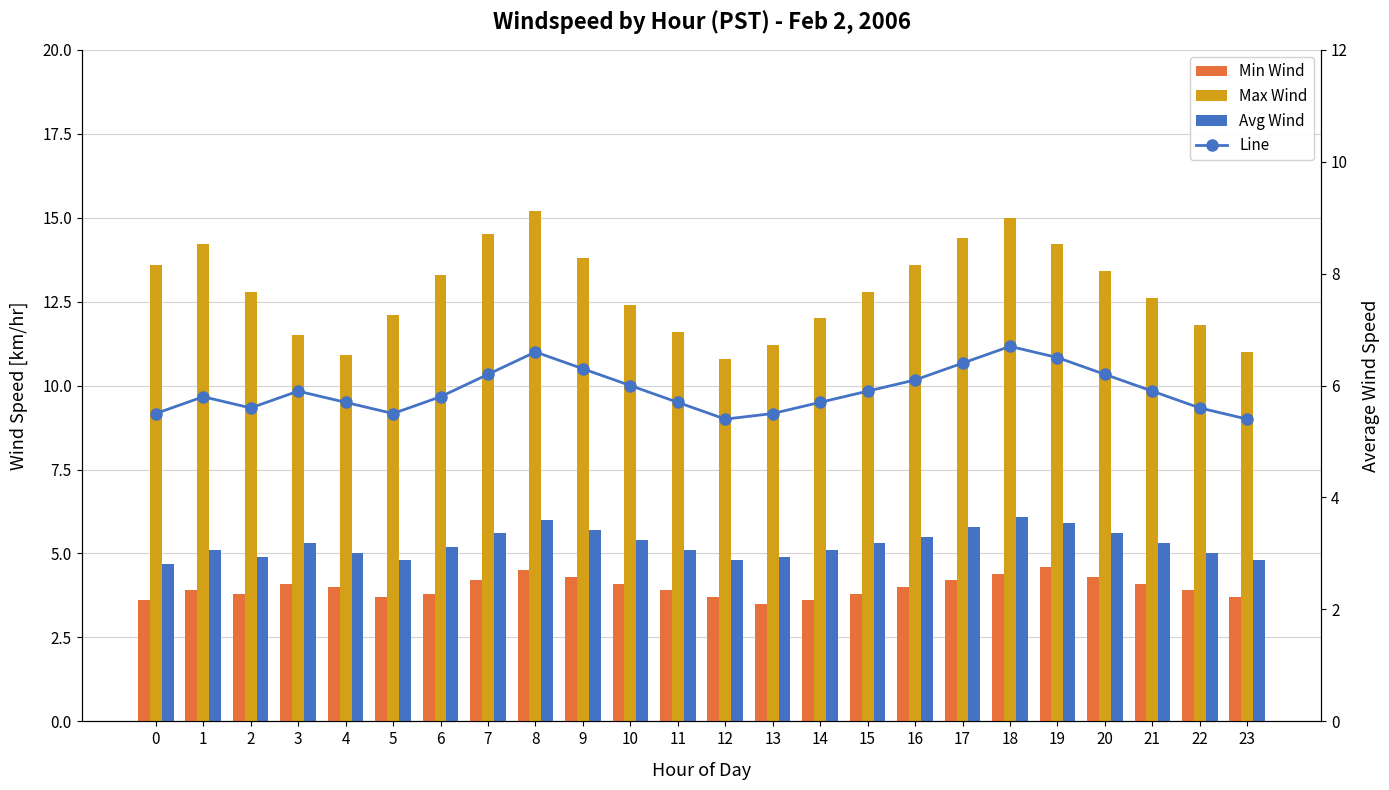

Between 0 and 20, which is larger?

20